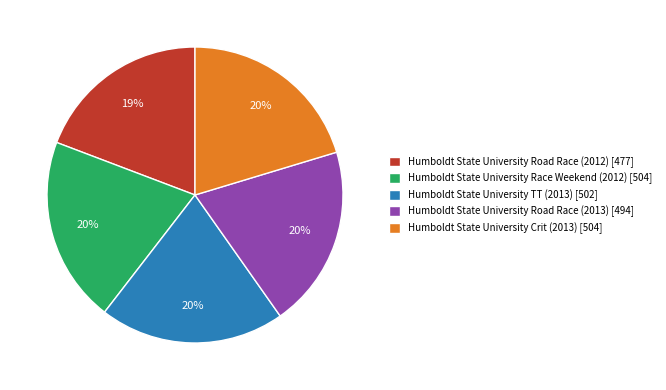

The Humboldt State University Road Race (2013) [494] slice represents 20% of the pie. True or false?

True